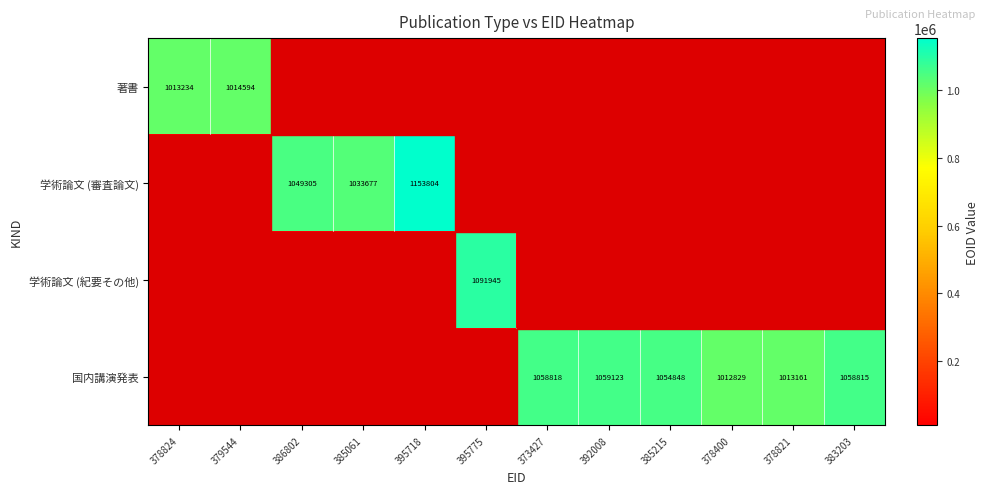

At which category is the sum across all series the highest?

395718